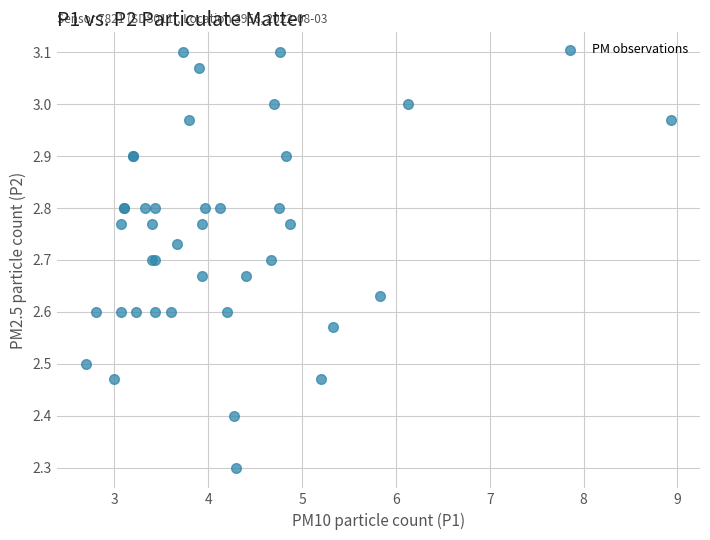

What Y value in the scatter plot is closest to 2?

2.3